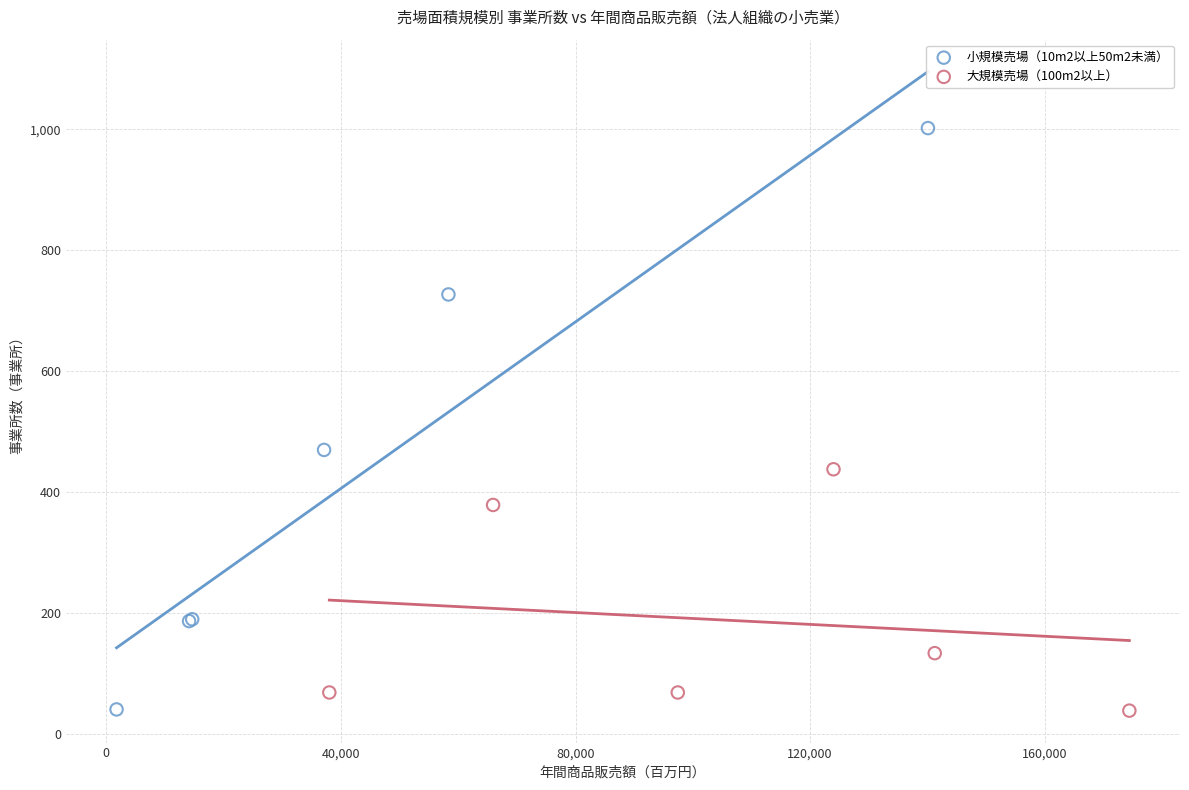

Which series has the largest Y range (max minus min)?

小規模売場（10m2以上50m2未満）